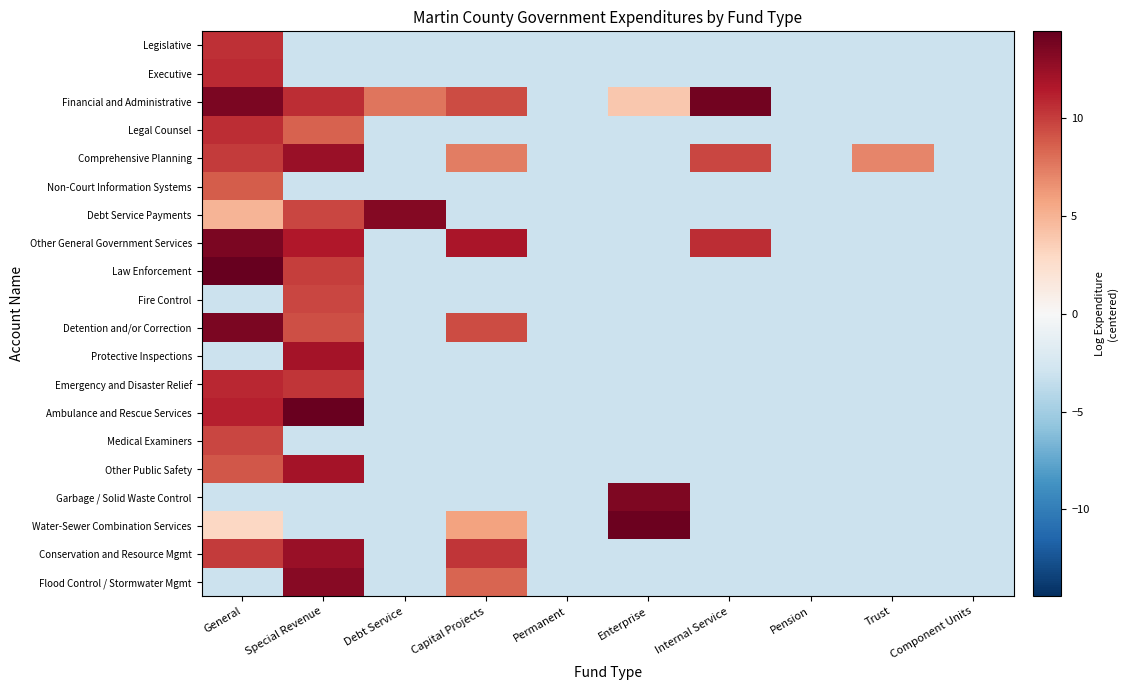

At how many categories does at least one series exceed 9?

6